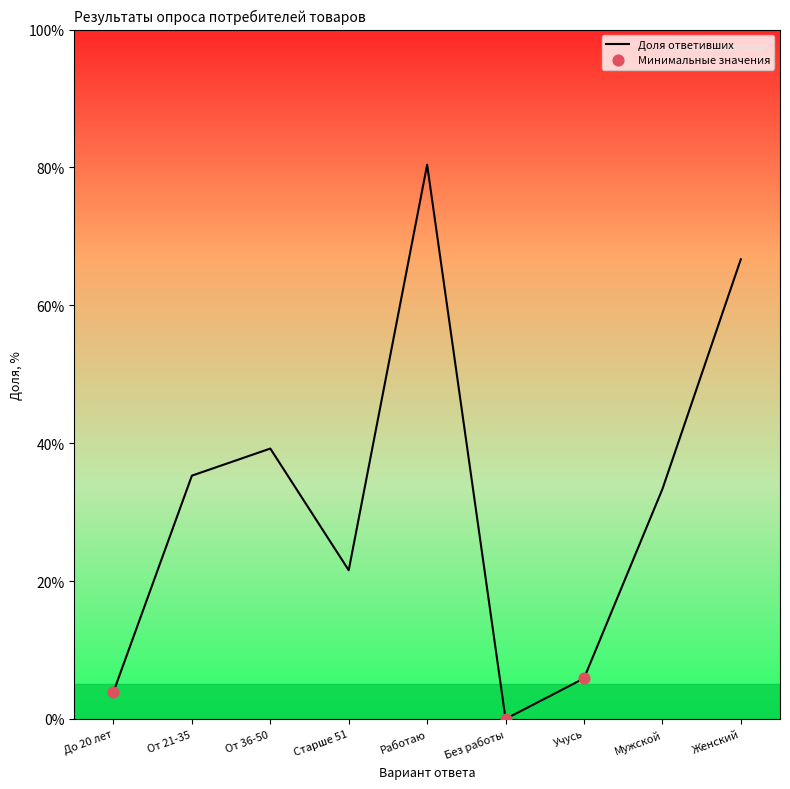

What is the change in value from От 36-50 to Работаю?

+41.2